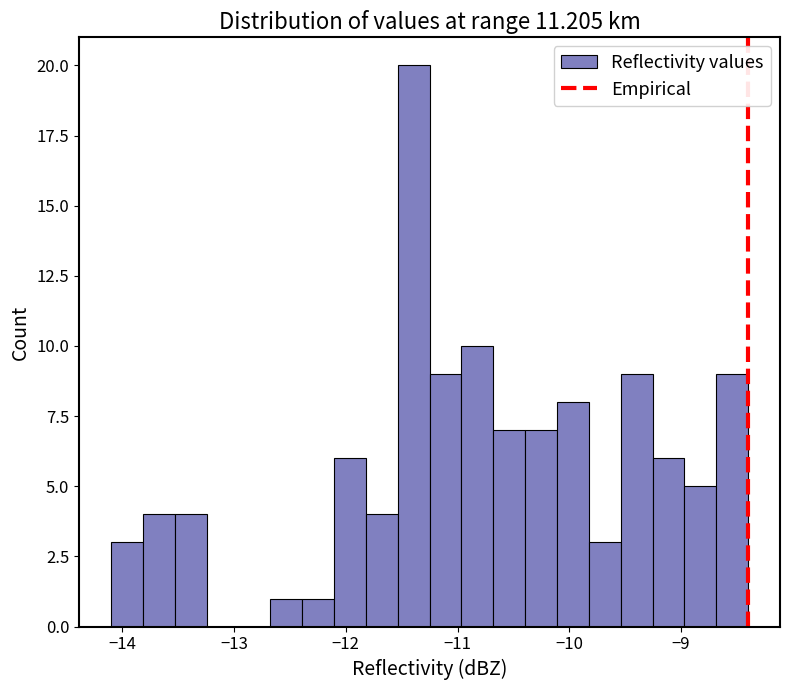

Around what value on the x-axis is the tallest bar? Give the approximate position of its centre, as read against the axis.

-11.4